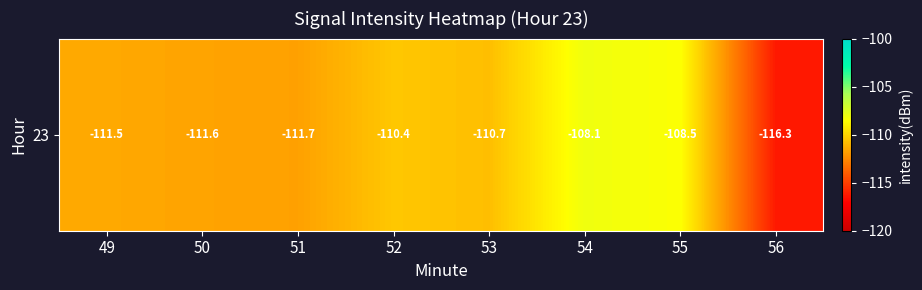

Reading left to right, what are all the values shown in this chart?

-111.5	-111.6	-111.7	-110.4	-110.7	-108.1	-108.5	-116.3